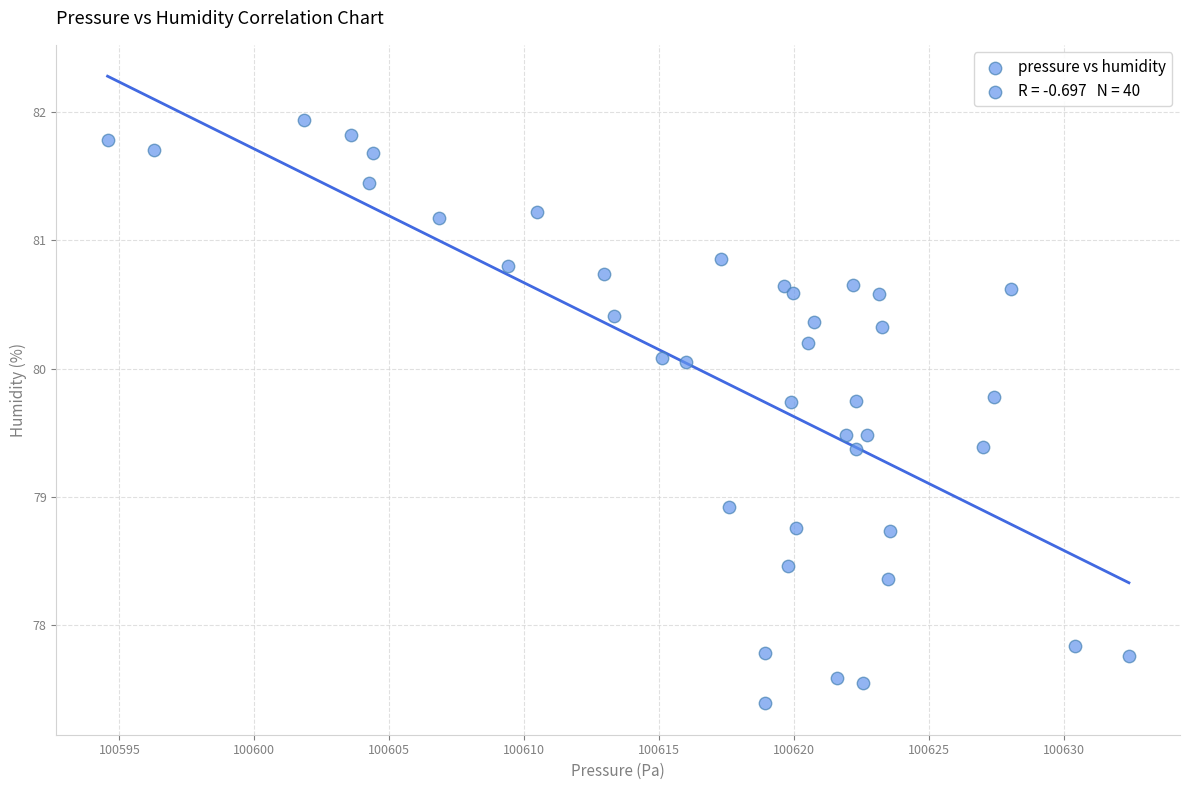

What Y value in the scatter plot is closest to 79?

78.9